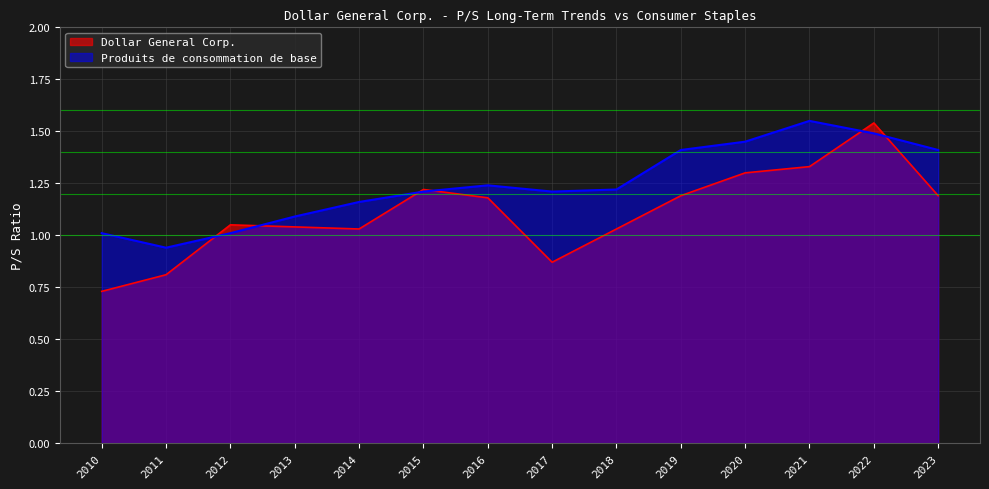

How many lines are shown in the chart?

2